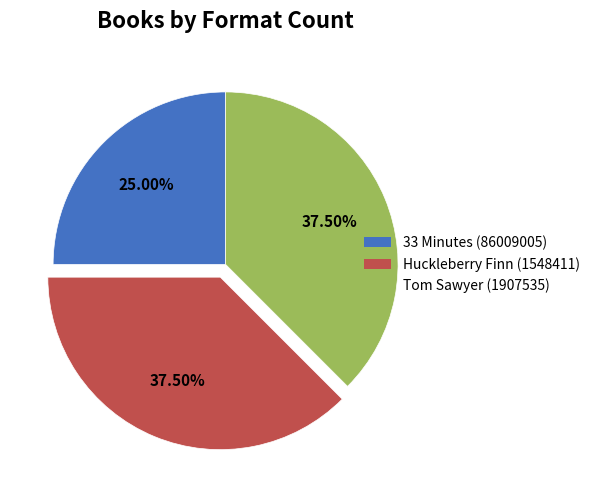

To the nearest percent, what portion does 33 Minutes (86009005) represent?

25%